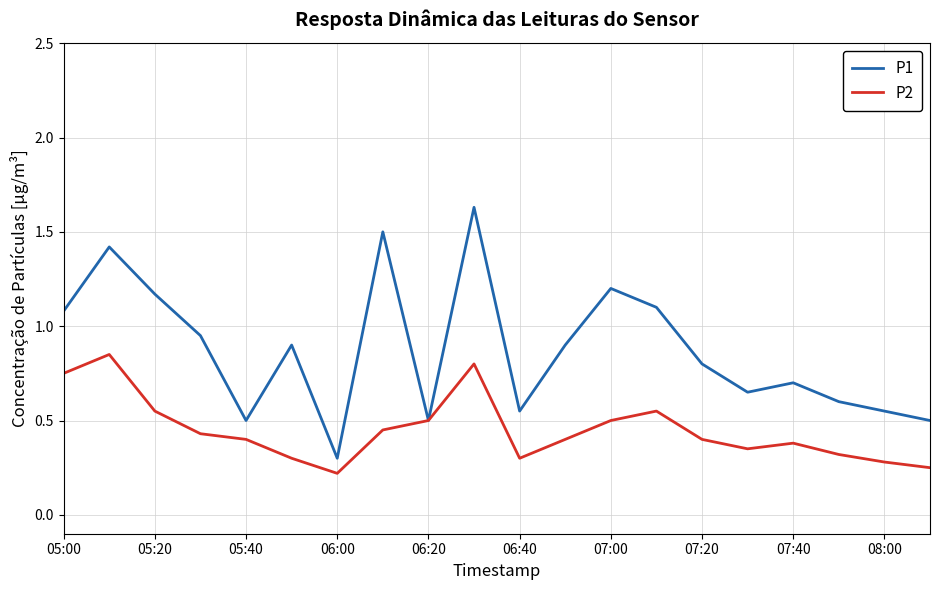

Which series has the widest spread of values?

P1